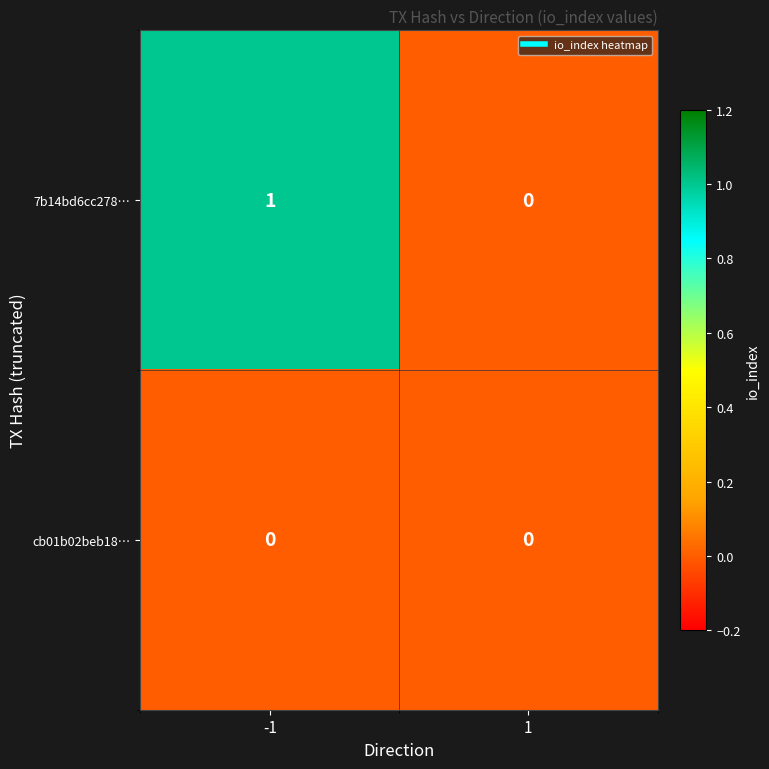

At which category is the sum across all series the highest?

-1